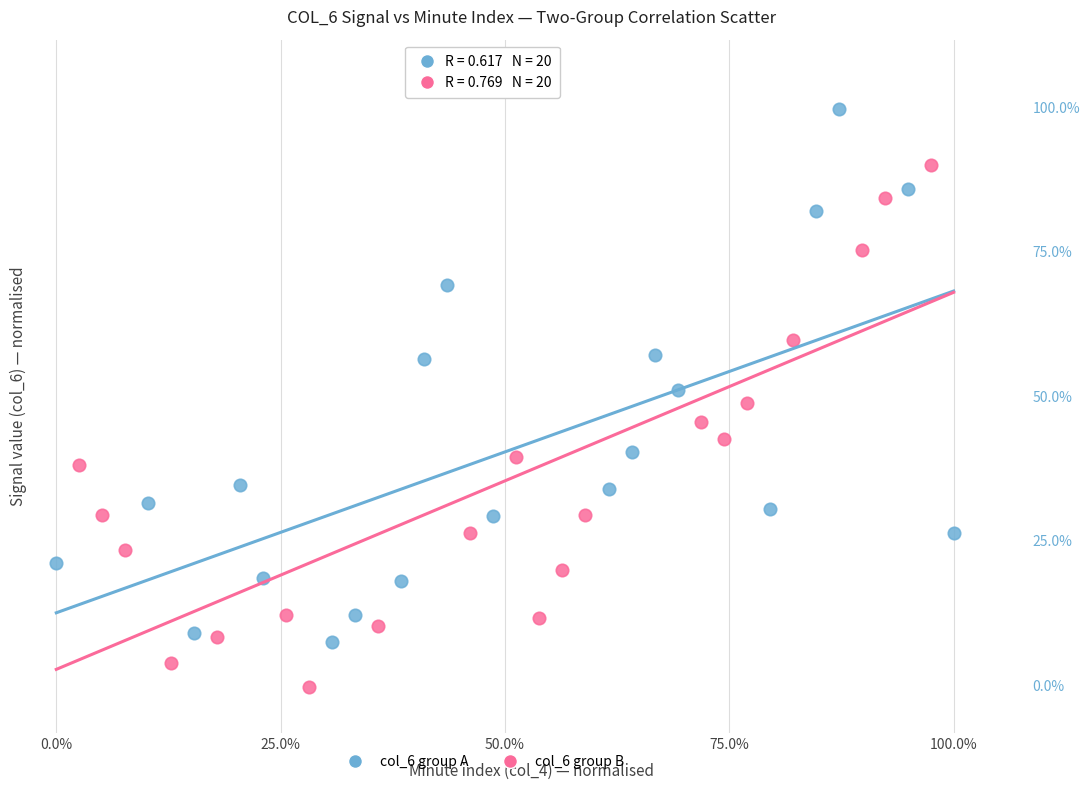

Which series reaches the maximum Y coordinate?

col_6 group A